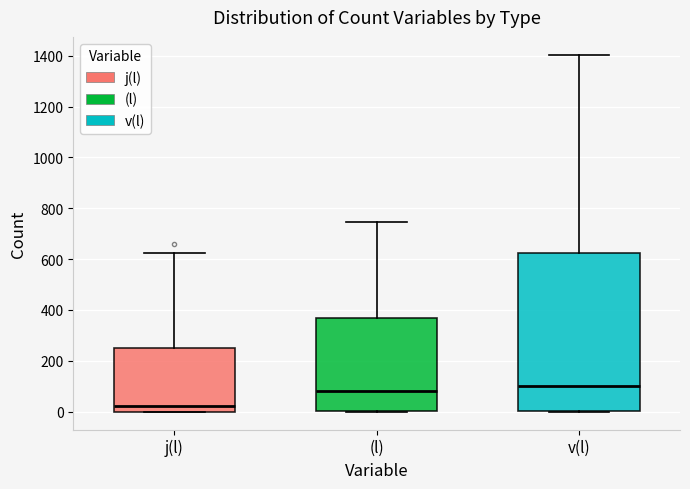

Which box has the highest median line?

v(l)